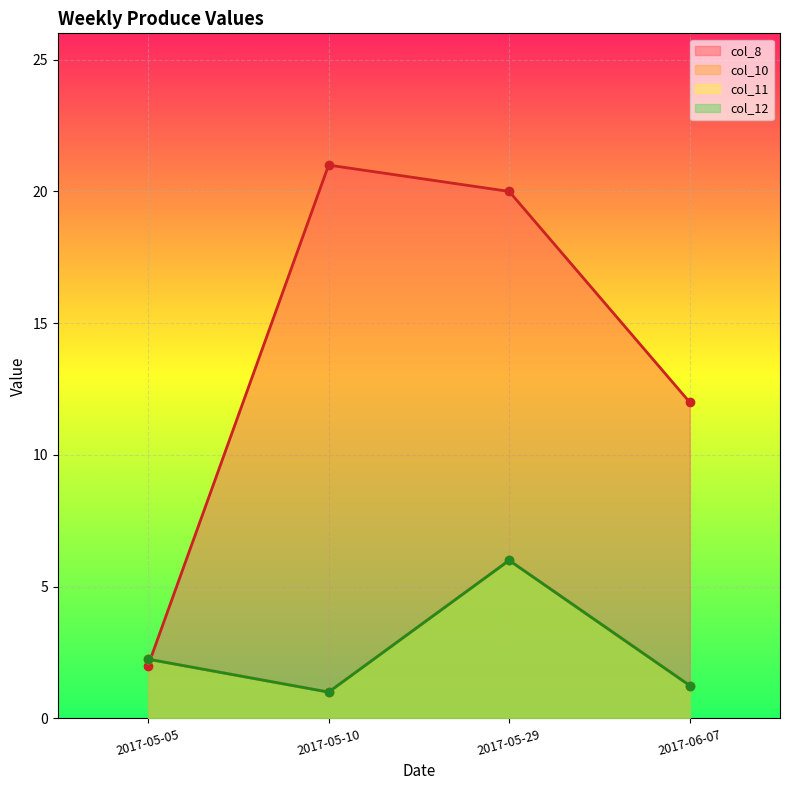

Rank the categories by col_11 value from highest to lowest.

2017-05-29, 2017-05-05, 2017-06-07, 2017-05-10